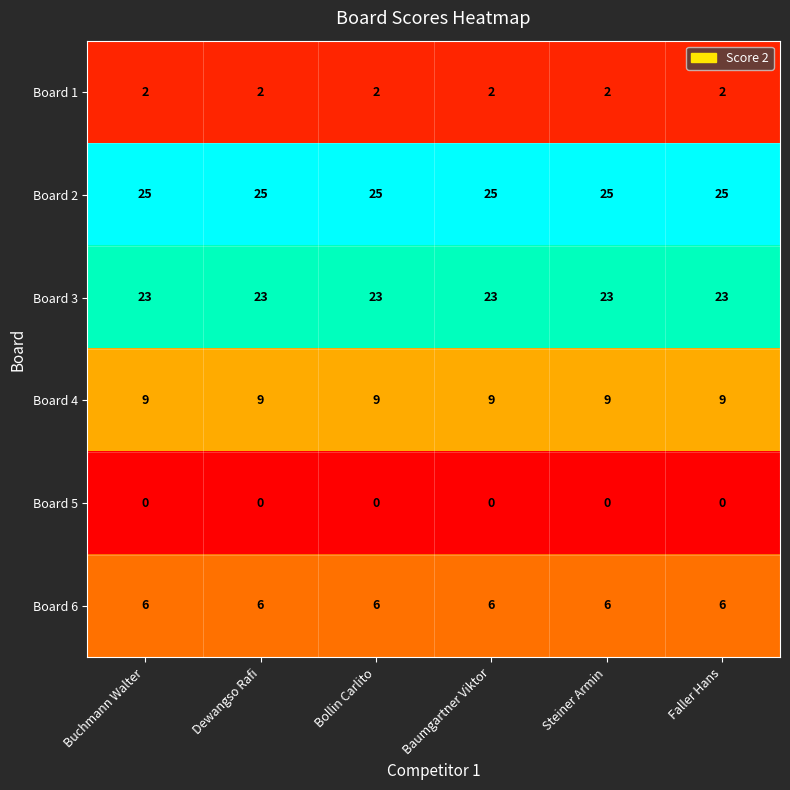

What is the sum of the Board 4 values at Buchmann Walter and Faller Hans?

18